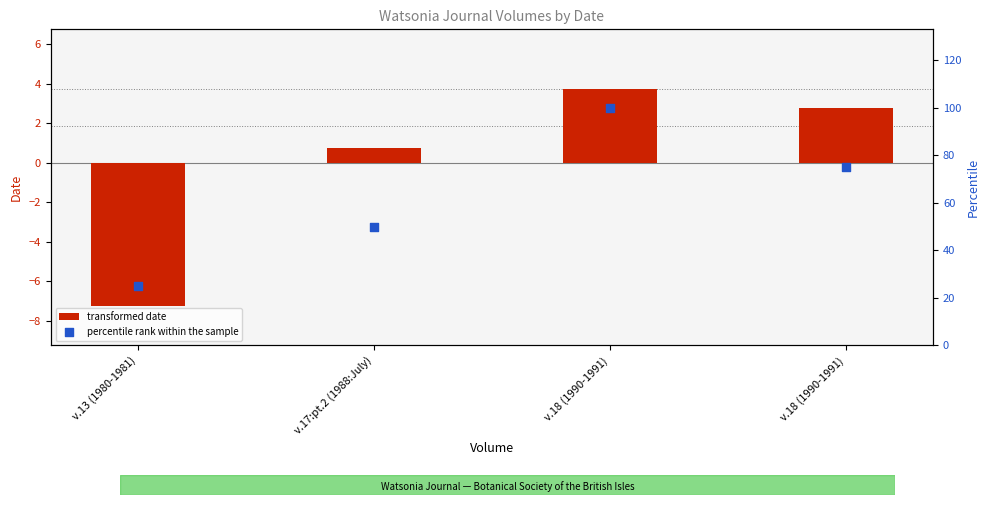

Is the value of percentile rank within the sample at v.17:pt.2 (1988:July) greater than the value of transformed date at v.18 (1990-1991)?

Yes